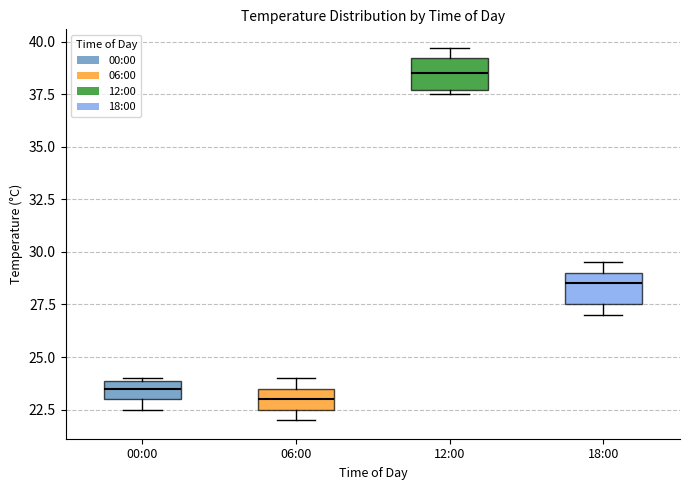

Which box's median line is the highest?

12:00